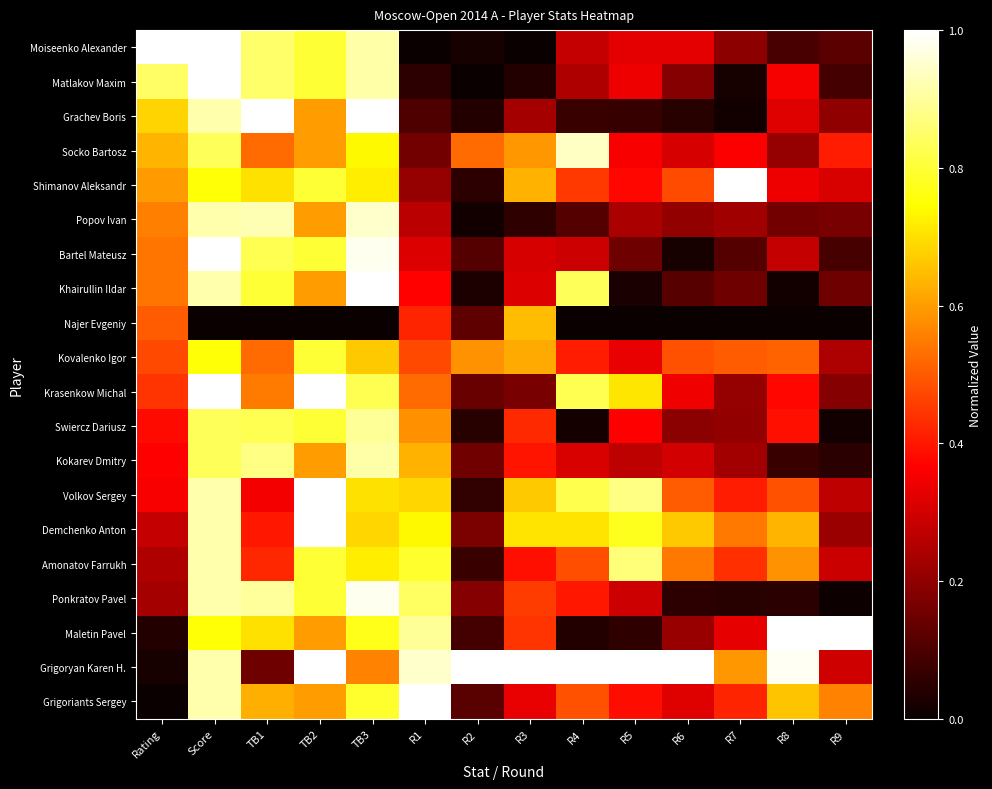

List the series in order of their peak value, lowest first.

Najer Evgeniy, Kovalenko Igor, Swiercz Dariusz, Kokarev Dmitry, Amonatov Farrukh, Socko Bartosz, Popov Ivan, Ponkratov Pavel, Moiseenko Alexander, Matlakov Maxim, Grachev Boris, Shimanov Aleksandr, Bartel Mateusz, Khairullin Ildar, Krasenkow Michal, Volkov Sergey, Demchenko Anton, Maletin Pavel, Grigoryan Karen H., Grigoriants Sergey